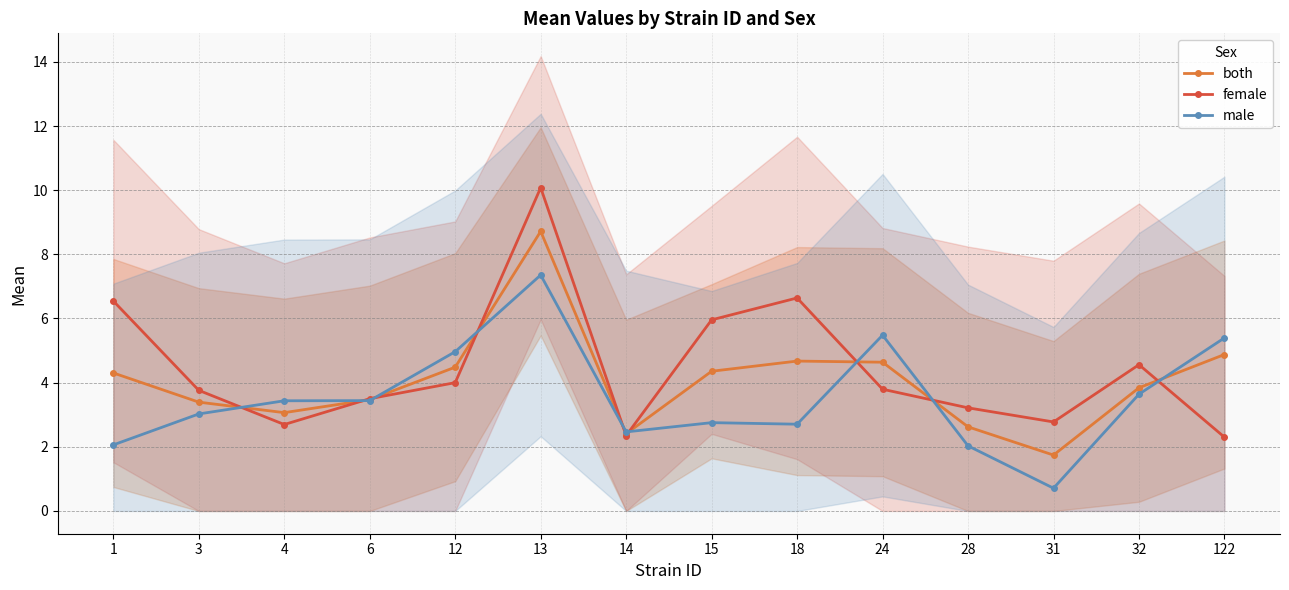

Reading left to right, list all the values displayed in this chart.

both: 1=4.3	3=3.4	4=3.1	6=3.5	12=4.5	13=8.7	14=2.4	15=4.4	18=4.7	24=4.6	28=2.6	31=1.7	32=3.8	122=4.9
female: 1=6.5	3=3.8	4=2.7	6=3.5	12=4.0	13=10.1	14=2.4	15=6.0	18=6.6	24=3.8	28=3.2	31=2.8	32=4.6	122=2.3
male: 1=2.1	3=3.0	4=3.4	6=3.4	12=5.0	13=7.4	14=2.5	15=2.8	18=2.7	24=5.5	28=2.0	31=0.7	32=3.6	122=5.4